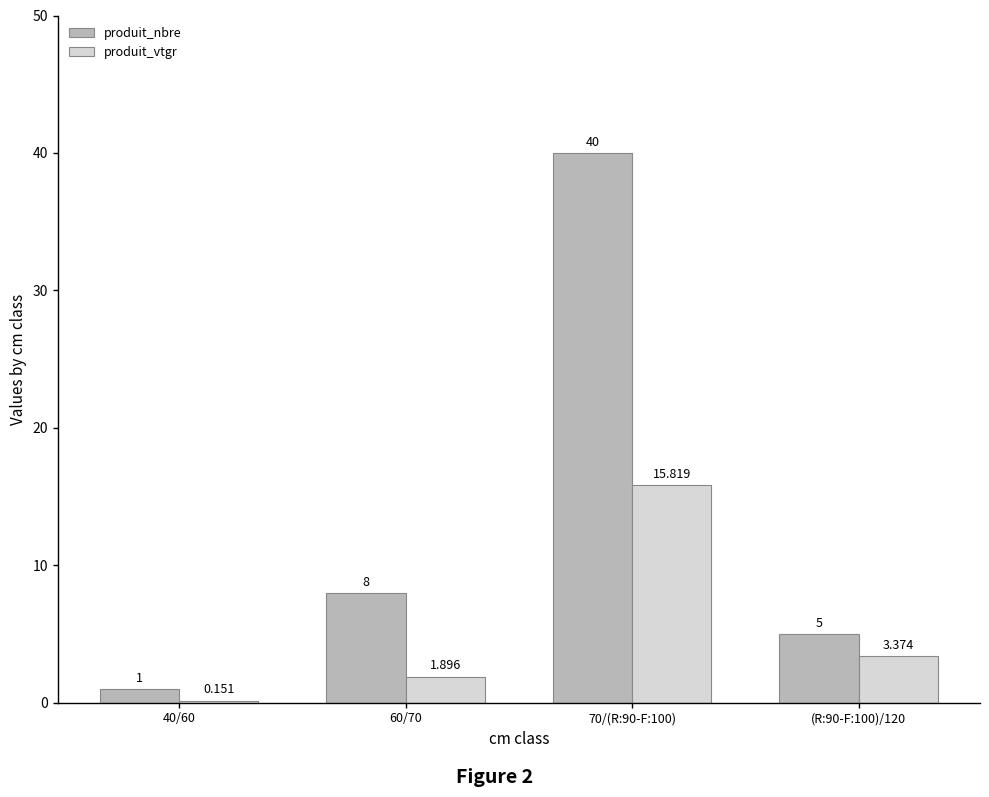

True or false: produit_nbre has a value of 8.0 at 60/70.

True